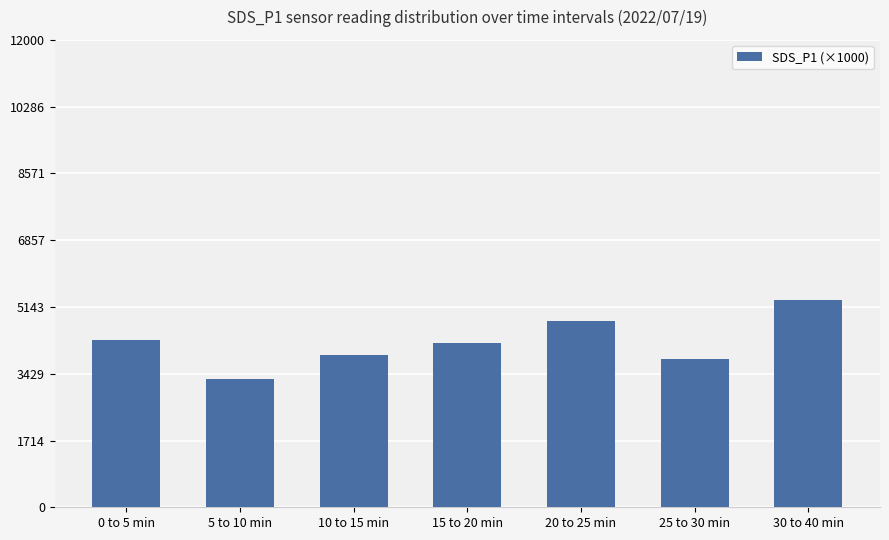

Reading left to right, transcribe all the data shown in this chart.

4300	3290	3920	4220	4790	3810	5320